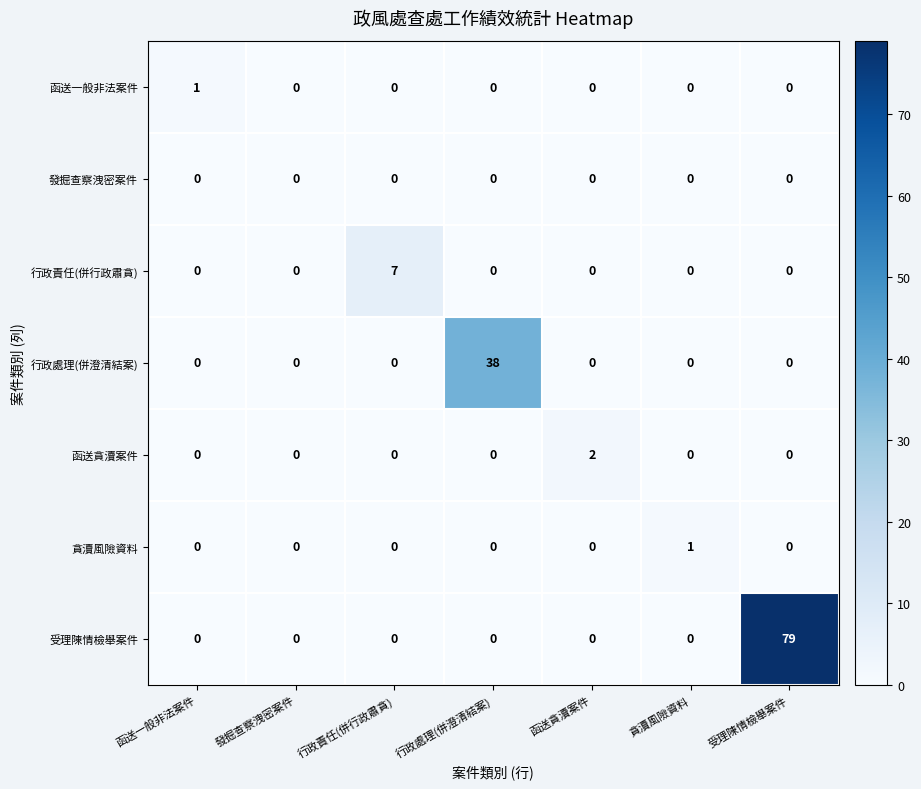

Which series has the widest spread of values?

受理陳情檢舉案件